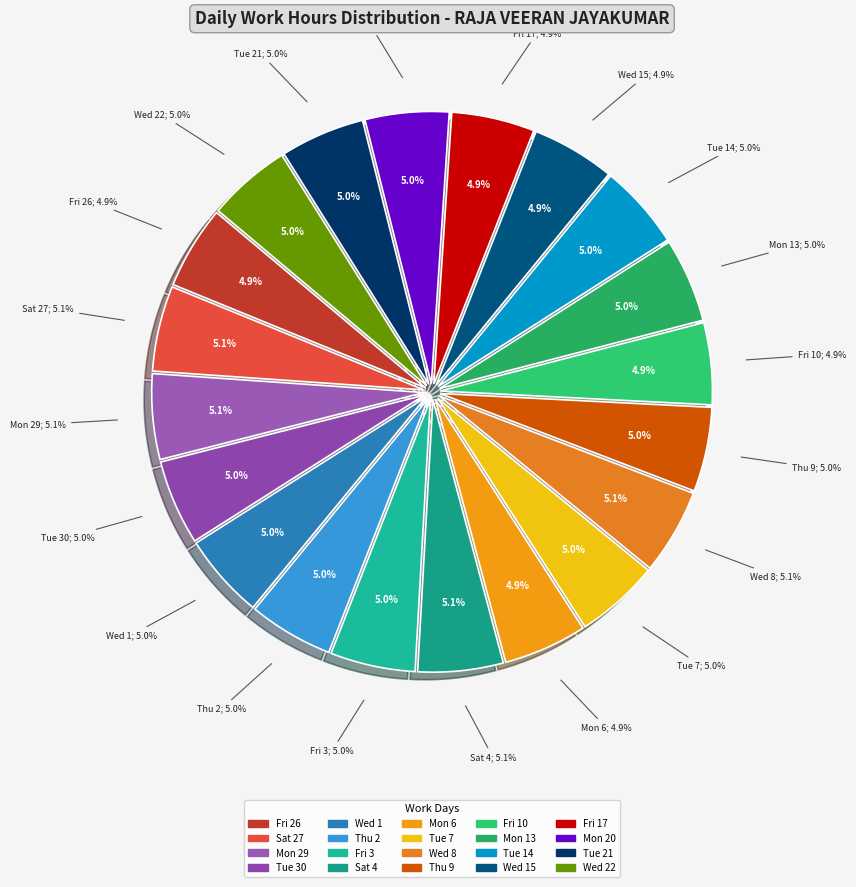

Does Mon 29 account for over 50% of the chart?

No